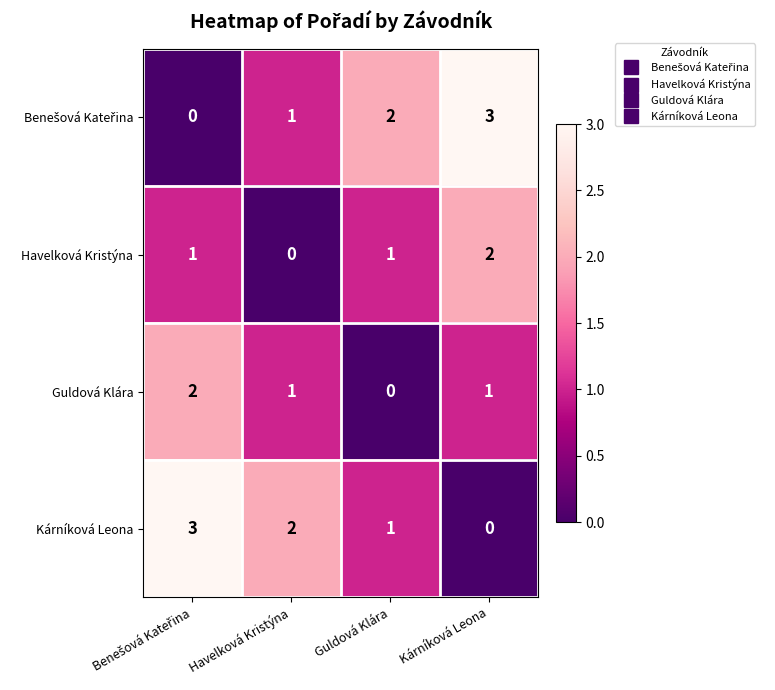

Where is Kárníková Leona nearest to the value 1?

Guldová Klára